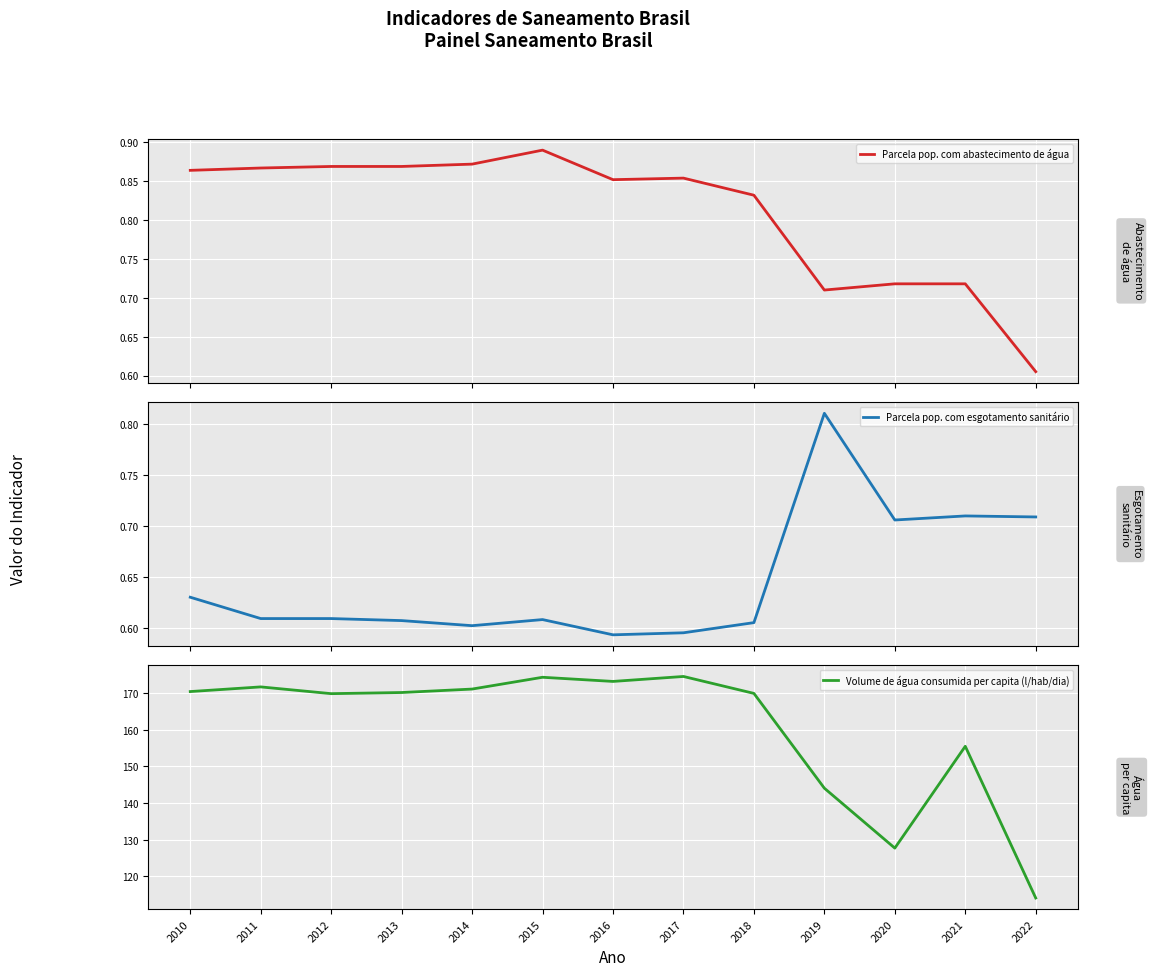

True or false: Parcela pop. com abastecimento de água and Volume de água consumida per capita (l/hab/dia) cross at least once.

False